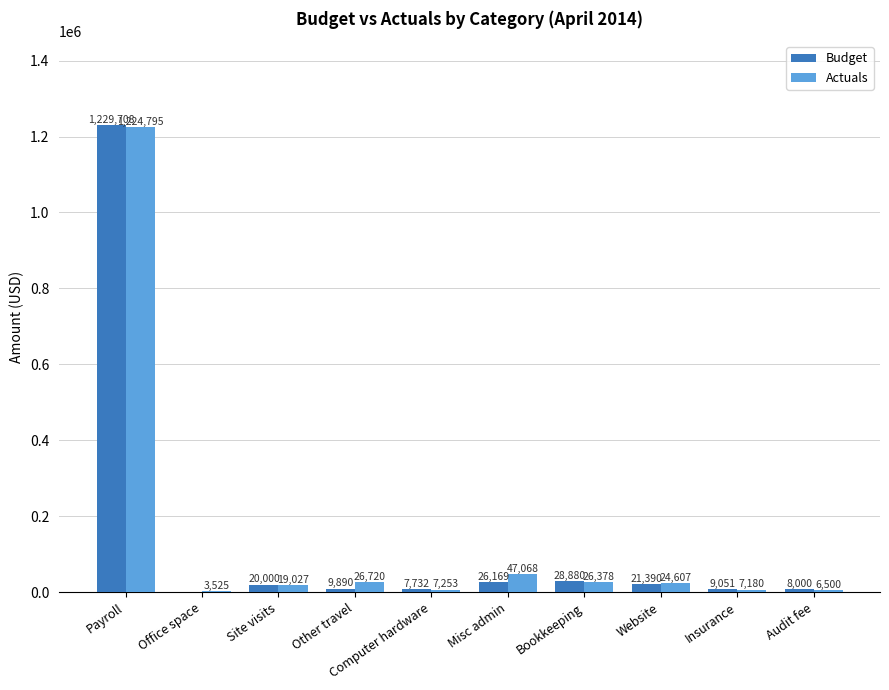

What is the sum of all Actuals values?

1393053.0